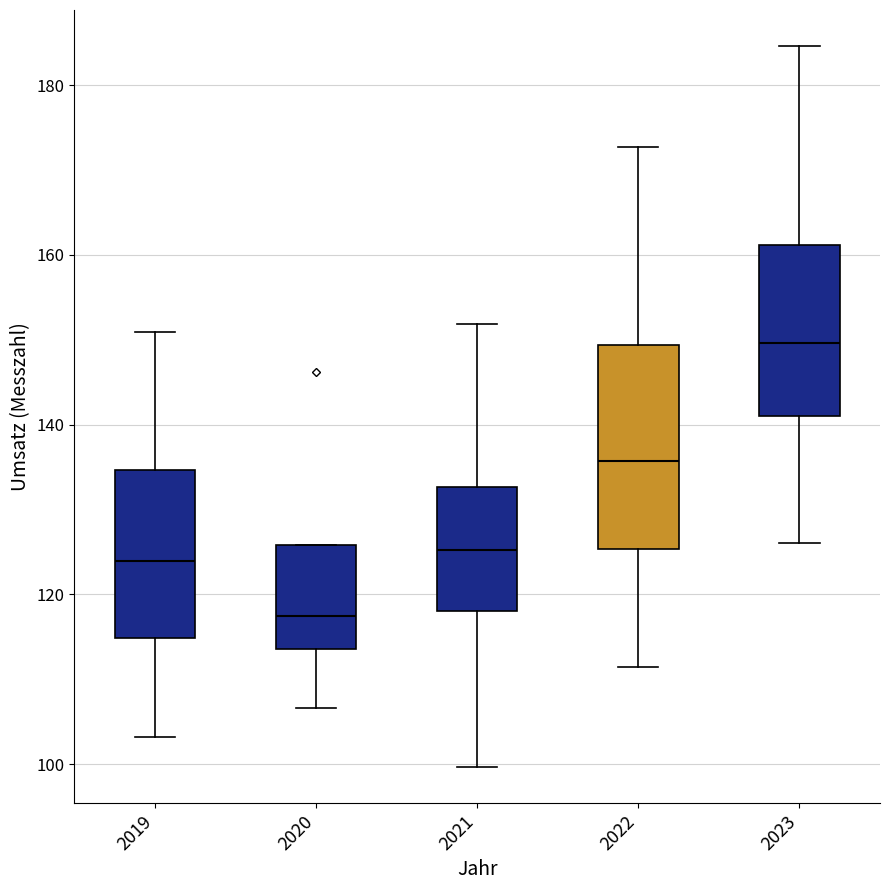

Reading left to right, read every box against the y-axis: the position of its median line, the range the box covers, and the ends of its whiskers. The values are not printed on the chart, so give them approximately, as read against the axis.

2019: median 124, box 114 to 134, whiskers 104 to 150
2020: median 118, box 114 to 126, whiskers 106 to 126
2021: median 126, box 118 to 132, whiskers 100 to 152
2022: median 136, box 126 to 150, whiskers 112 to 172
2023: median 150, box 142 to 162, whiskers 126 to 184